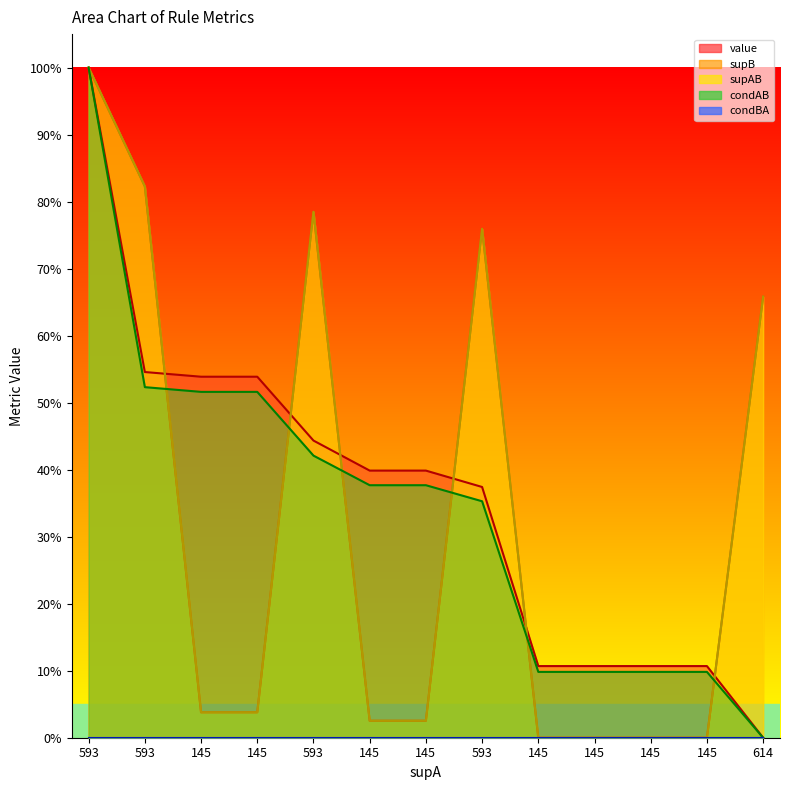

How many intersections are there between condAB and supAB?

6